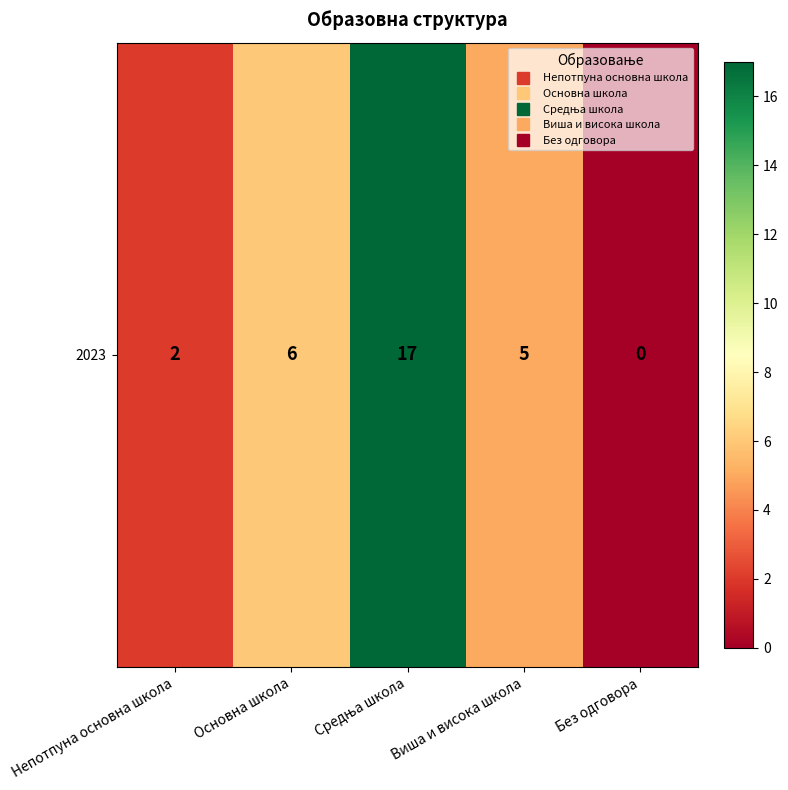

Approximately how many times larger is the value at Виша и висока школа compared to Средња школа?

0.3